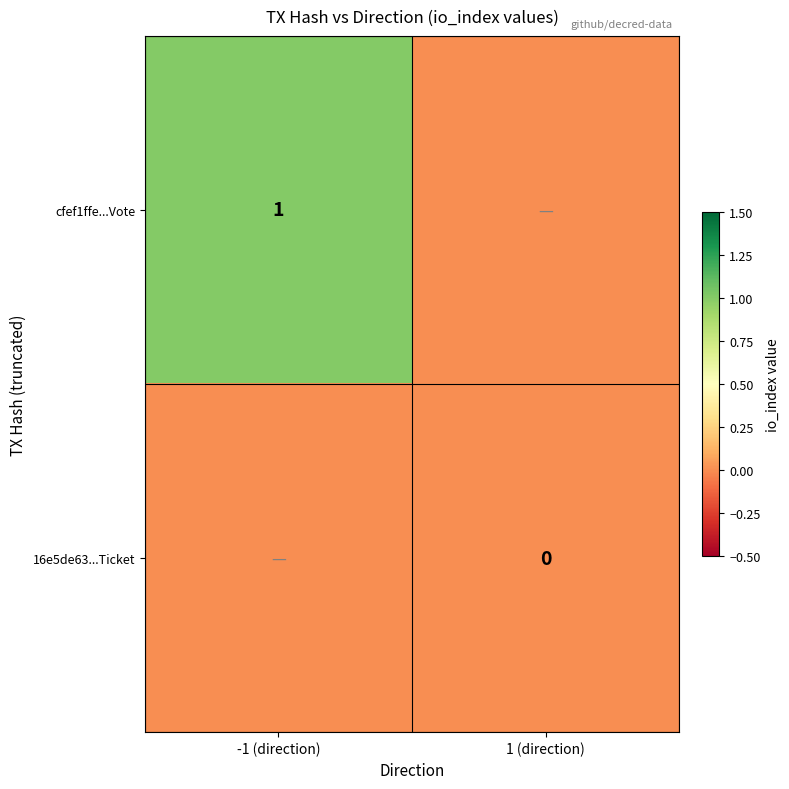

At how many categories does at least one series exceed 0?

1